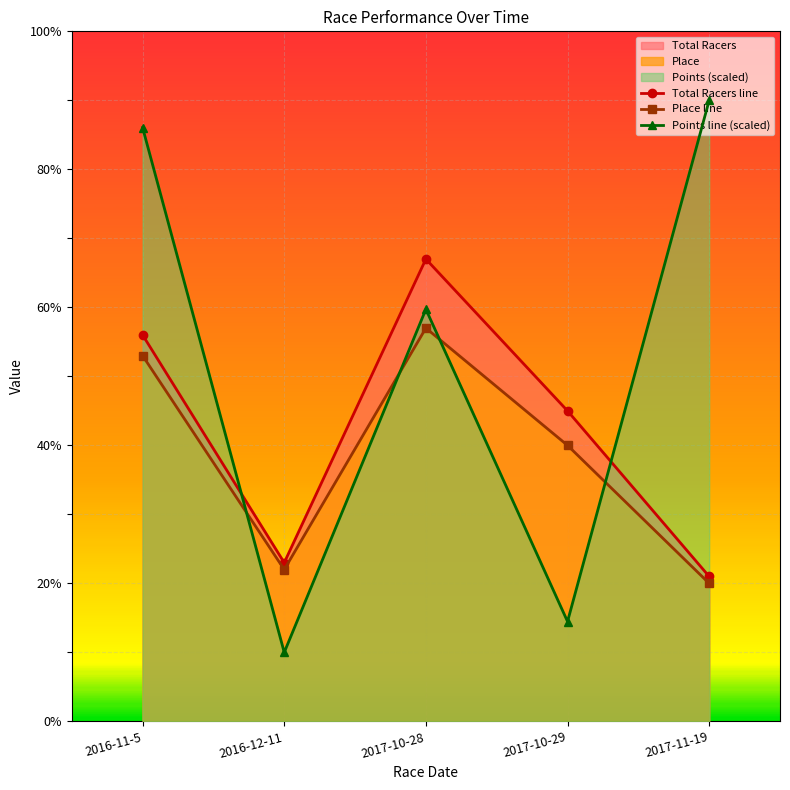

Count the number of categories in the chart.

5